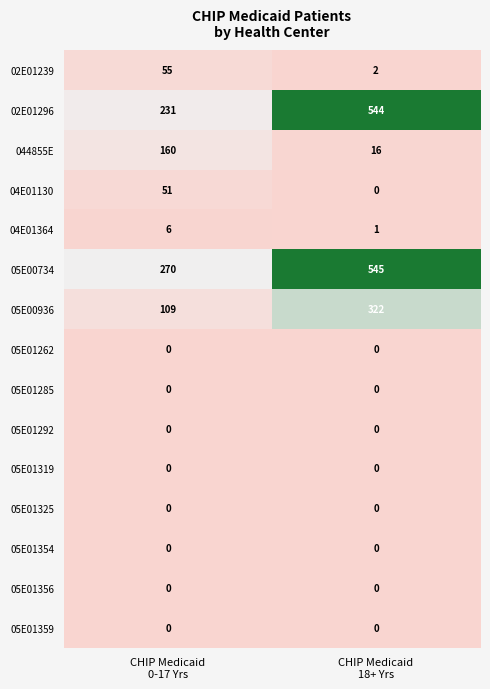

Which series has the largest total across all categories?

05E00734